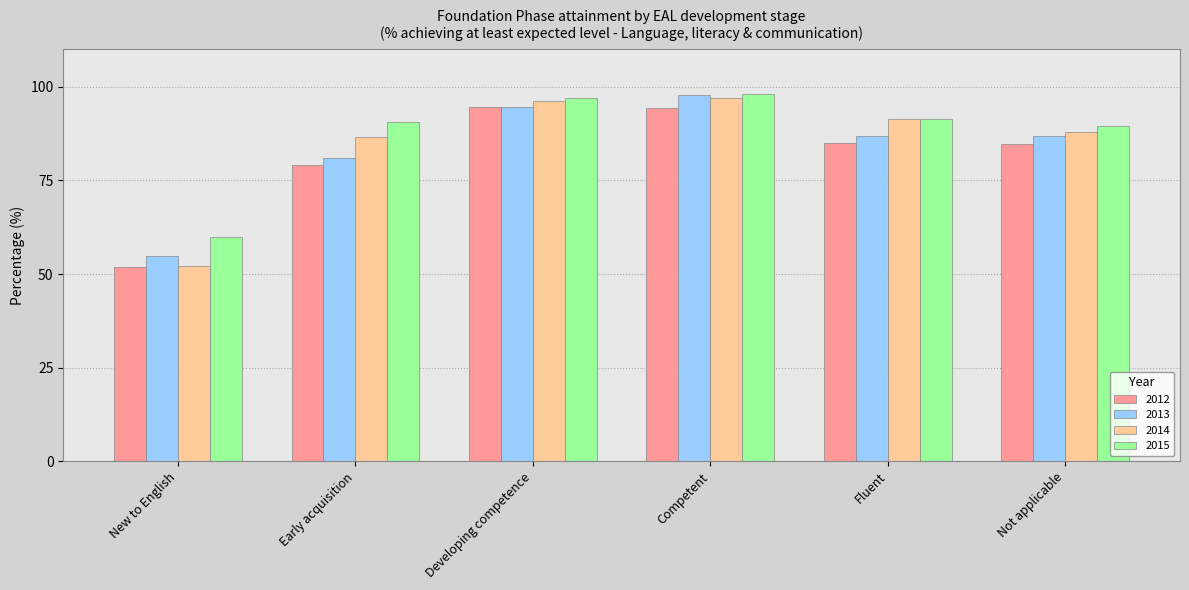

What is the sum of the 2014 values at Competent and Developing competence?

193.3